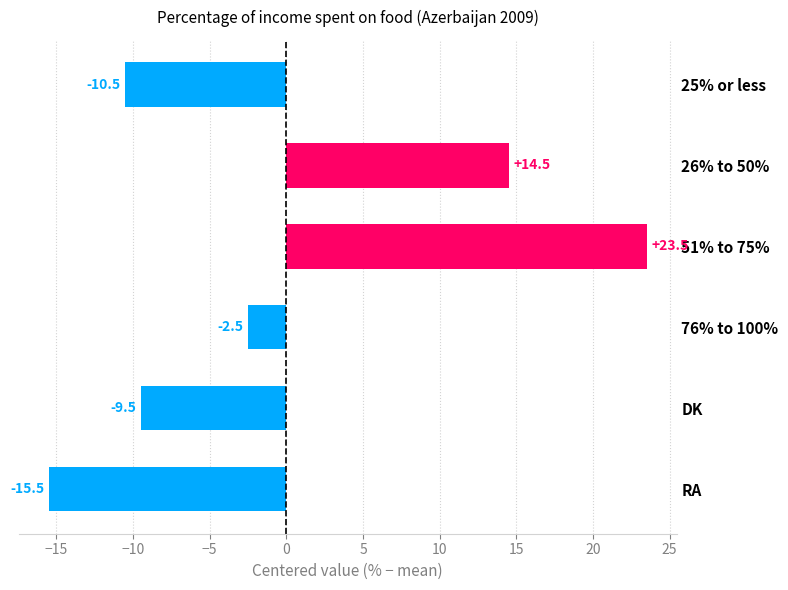

What is the smallest value displayed?

-15.5